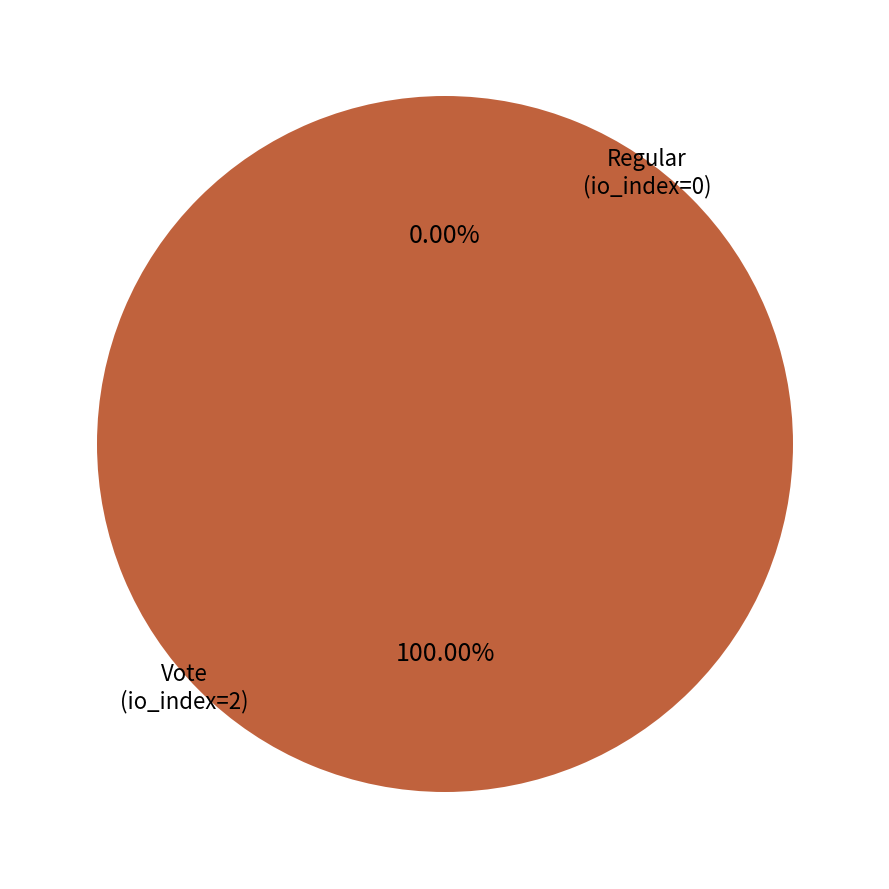

Count the number of slices in the pie.

2